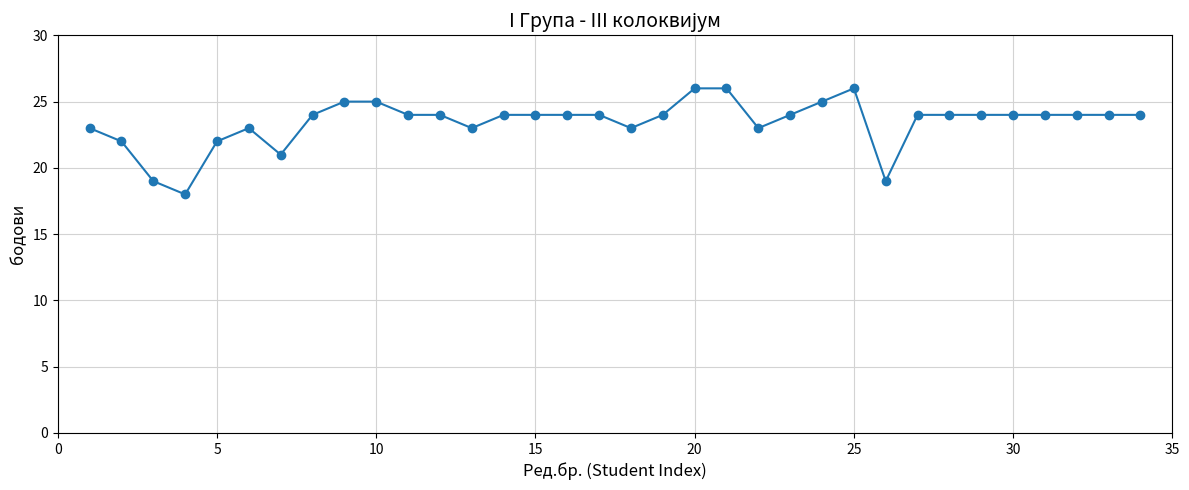

True or false: the data has more than 0 interior local peaks.

True